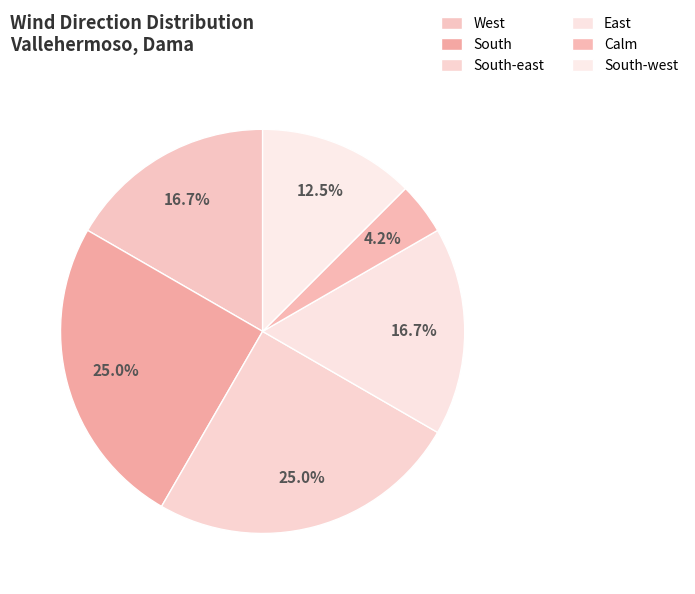

What is the smallest slice in the pie chart?

Calm